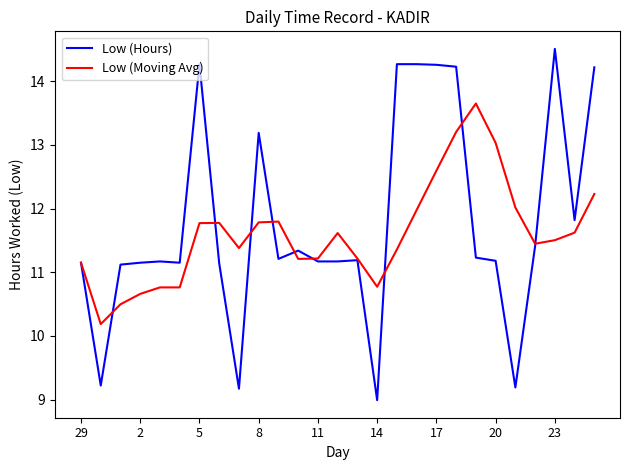

Which series has the largest range (max minus min)?

Low (Hours)